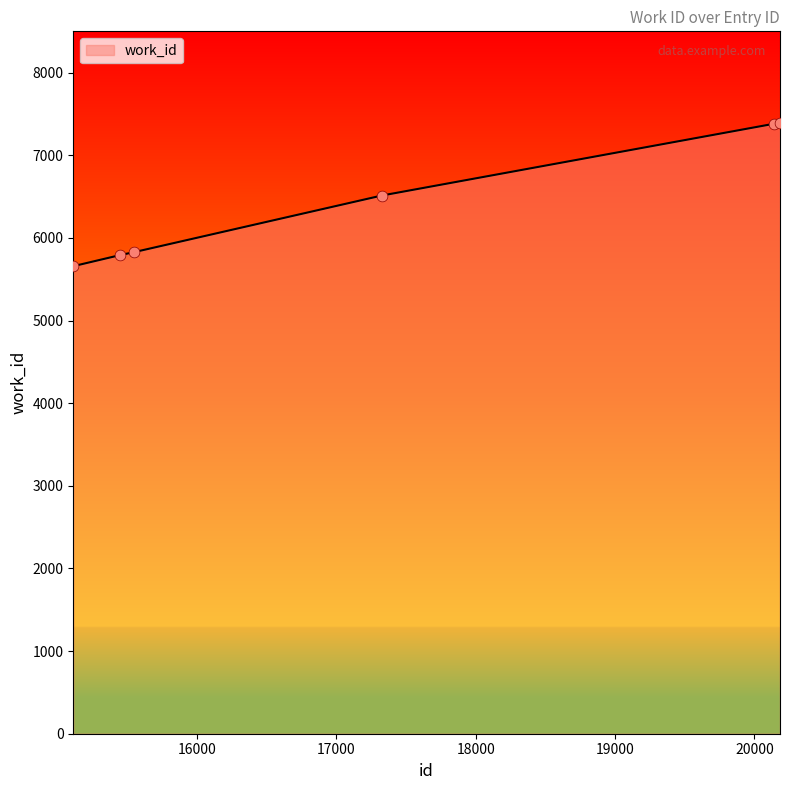

What is the sum of all values?

38562